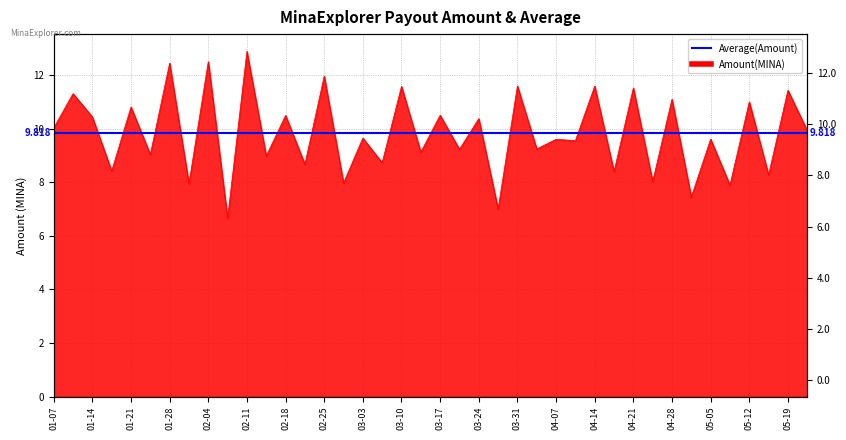

Where is the first local minimum?

2024-01-17